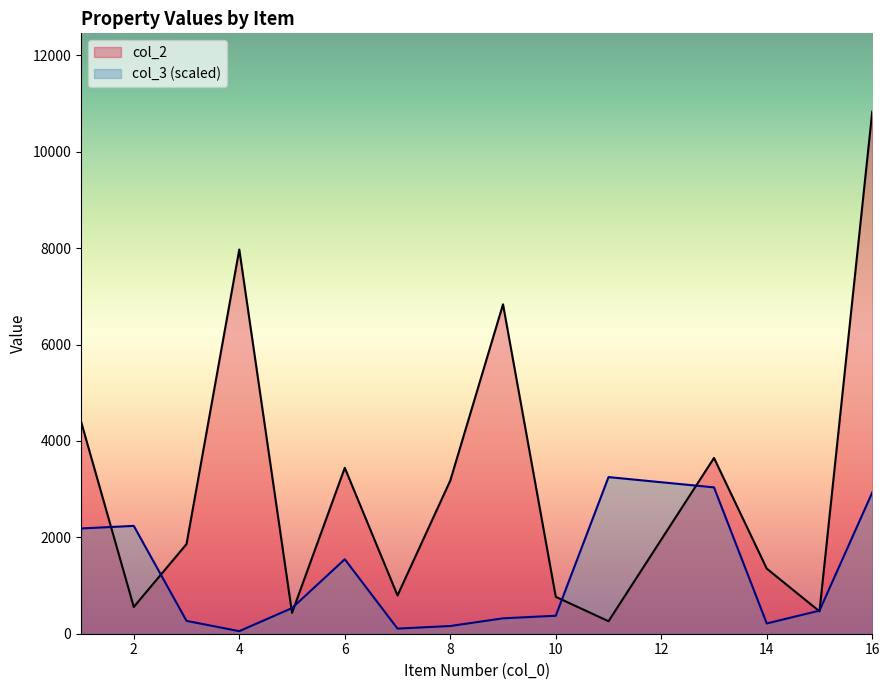

What is the average value of the col_2 series?

3119.1